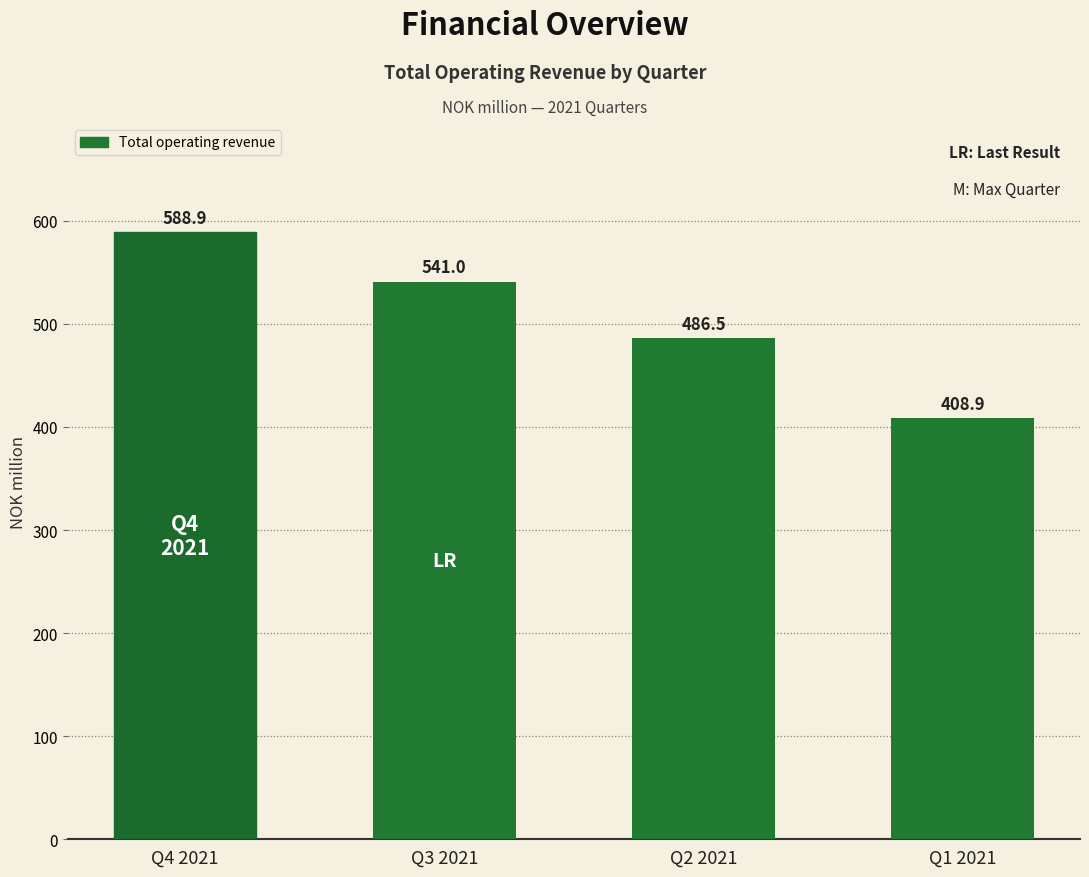

Reading left to right, extract all data points from this chart.

588.9	541.0	486.5	408.9